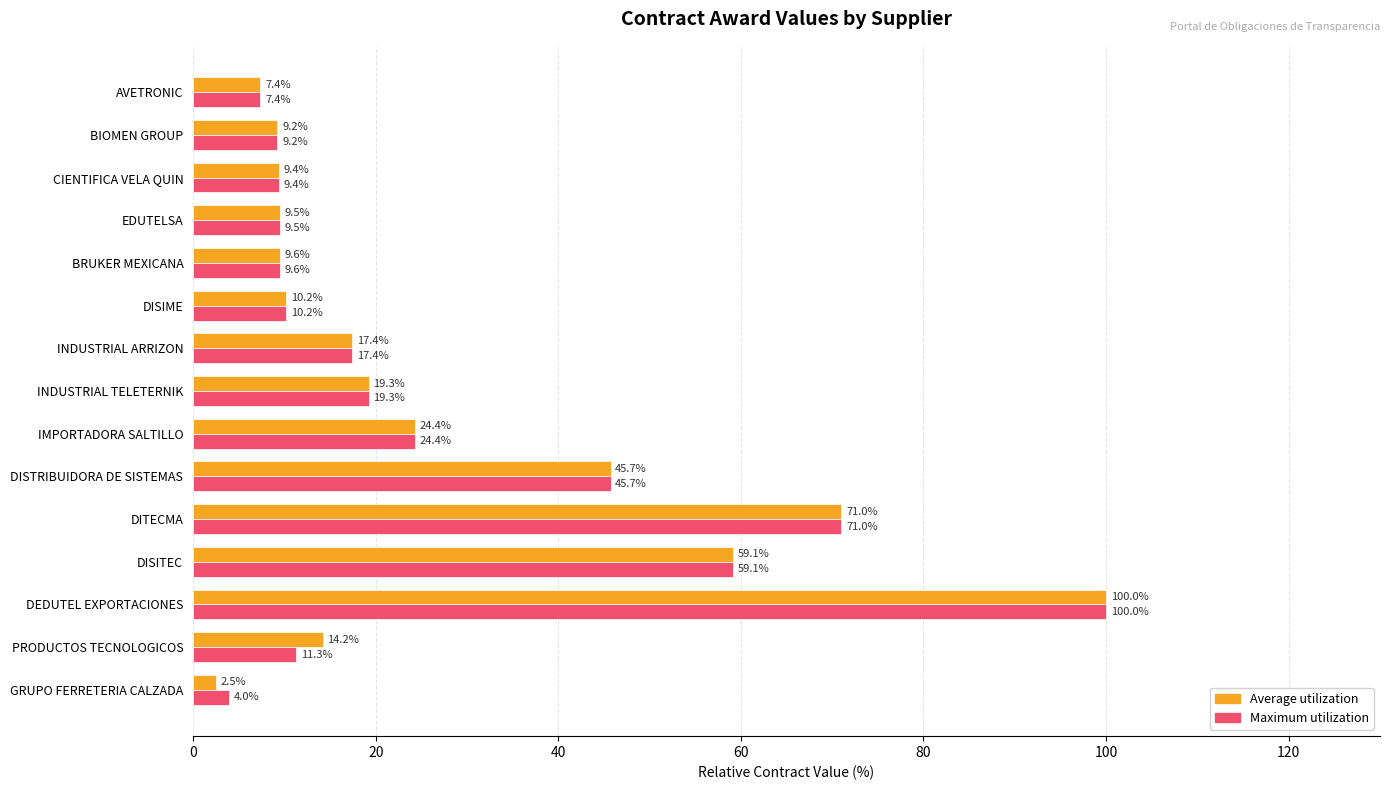

What is the highest value of the Maximum utilization series?

100.0